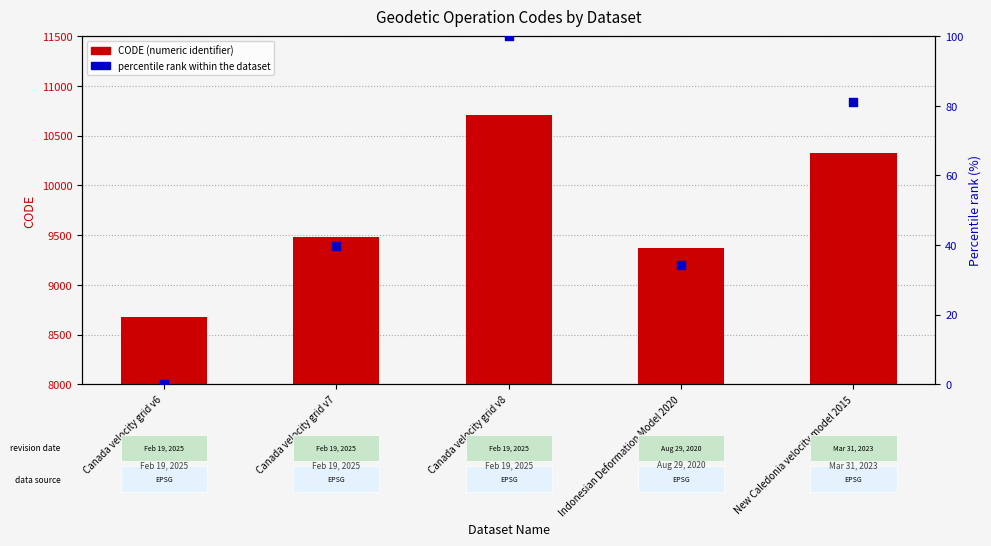

Which series has the largest Y range (max minus min)?

CODE